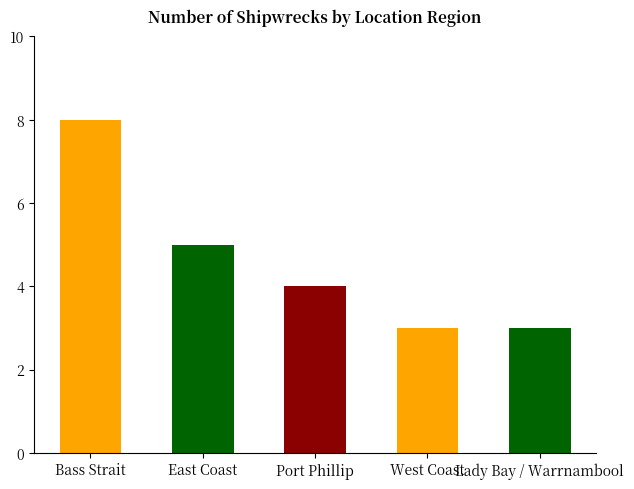

What is the label of the 2nd bar from the left?

East Coast